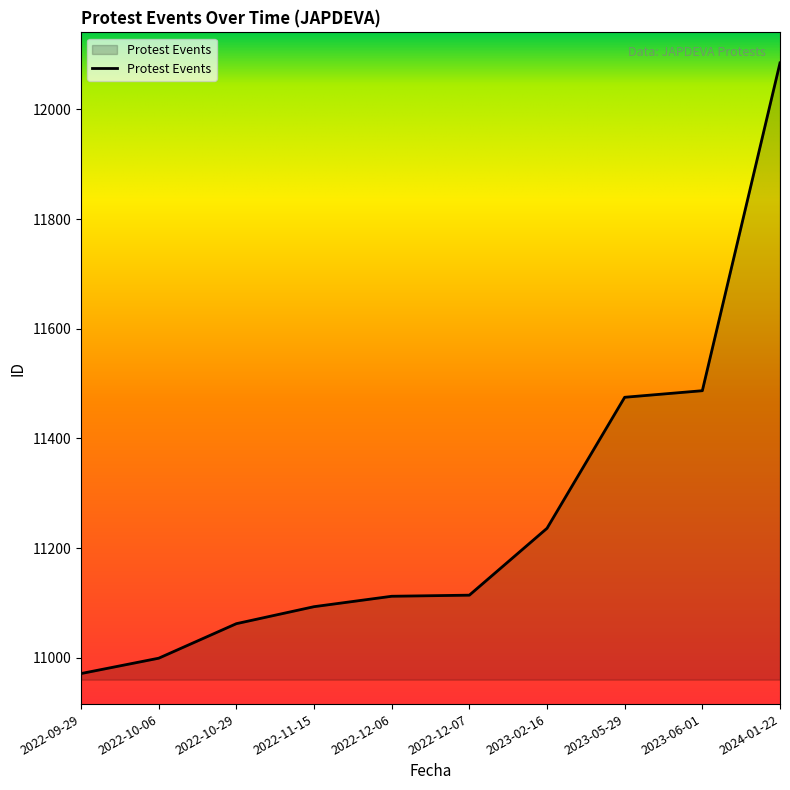

Is it true that the value at 2022-12-07 is 4825?

False